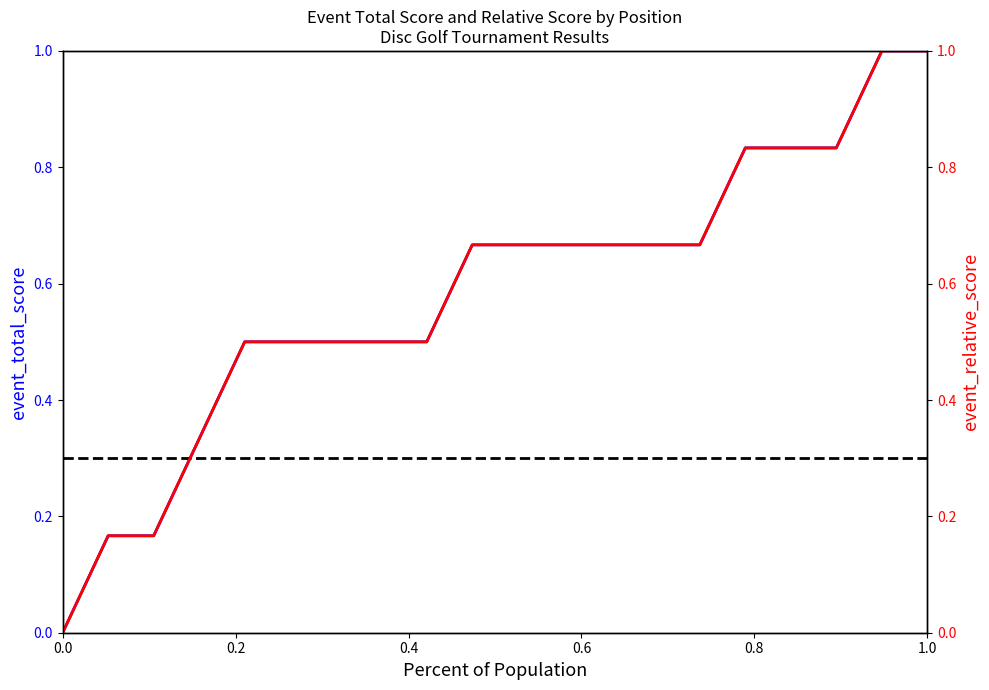

How many values in event_total_score are above zero?

19